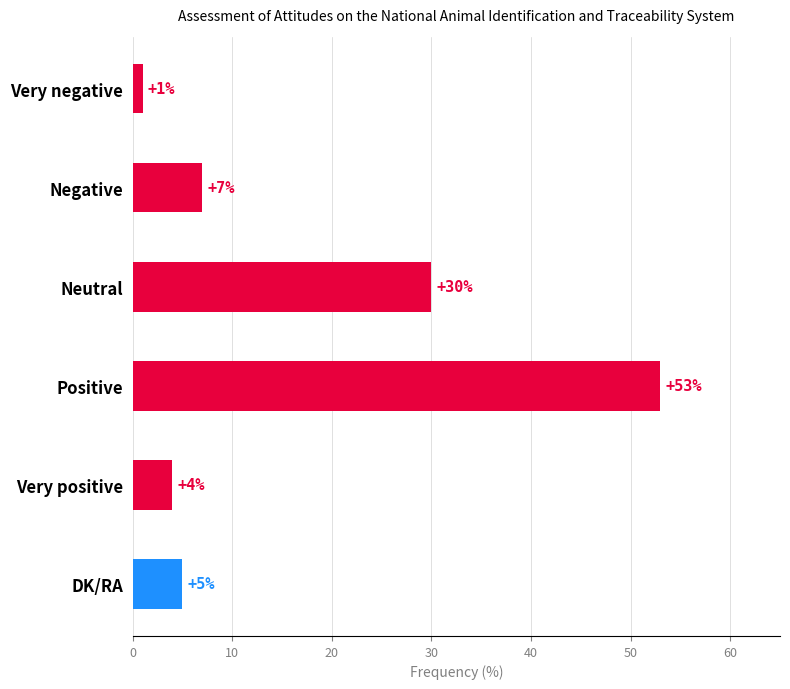

What is the average value?

17